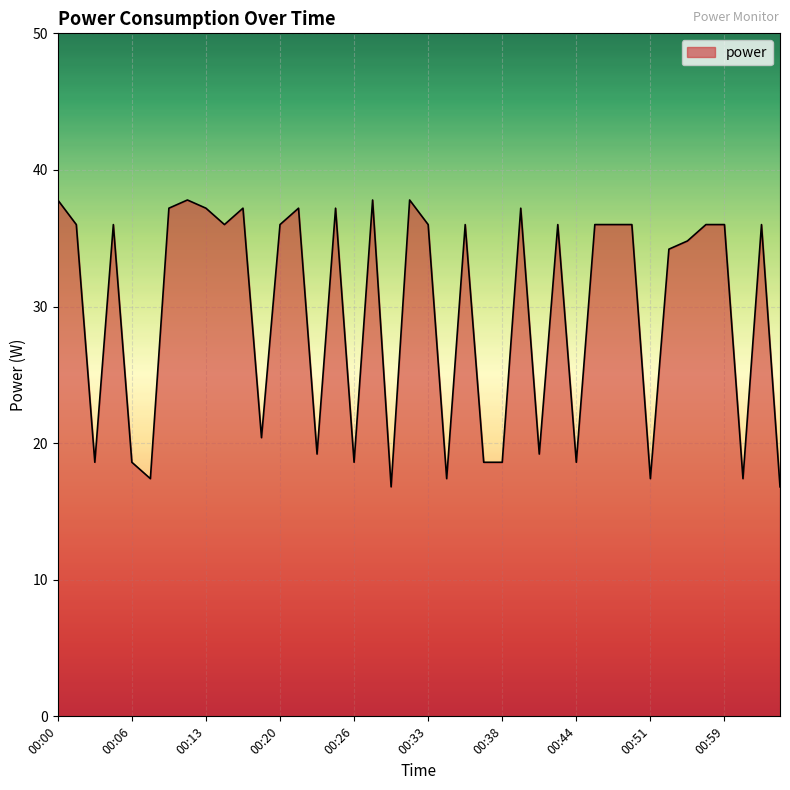

Reading left to right, list all the values displayed in this chart.

37.8	36.0	18.6	36.0	18.6	17.4	37.2	37.8	37.2	36.0	37.2	20.4	36.0	37.2	19.2	37.2	18.6	37.8	16.8	37.8	36.0	17.4	36.0	18.6	18.6	37.2	19.2	36.0	18.6	36.0	36.0	36.0	17.4	34.2	34.8	36.0	36.0	17.4	36.0	16.8